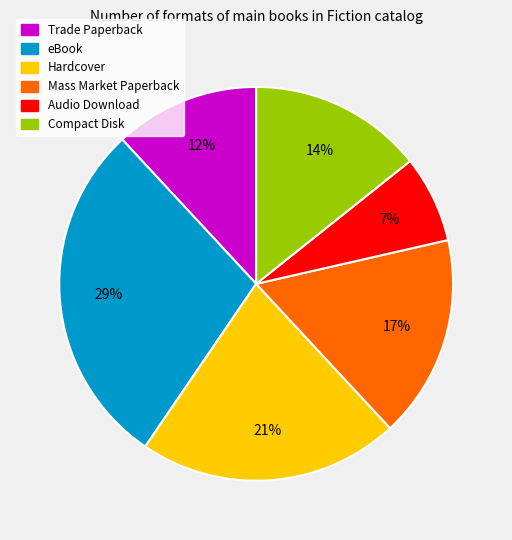

How many segments does this pie chart have?

6